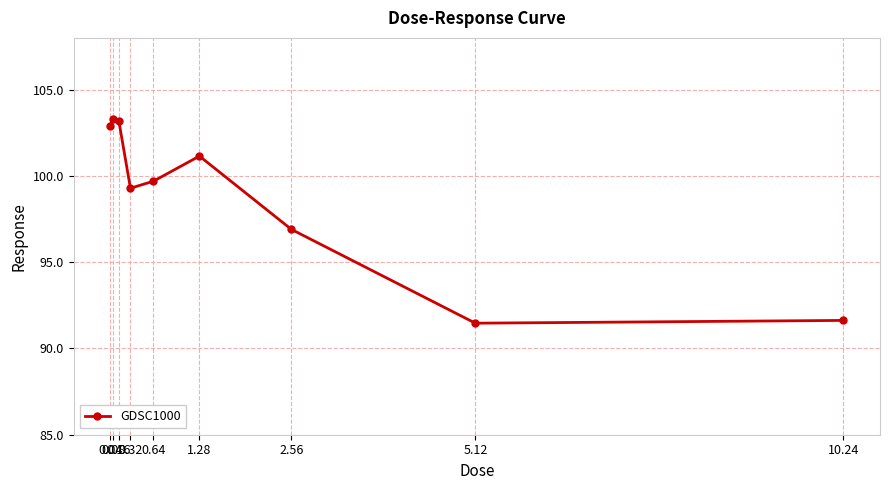

What is the smallest value displayed?

91.5